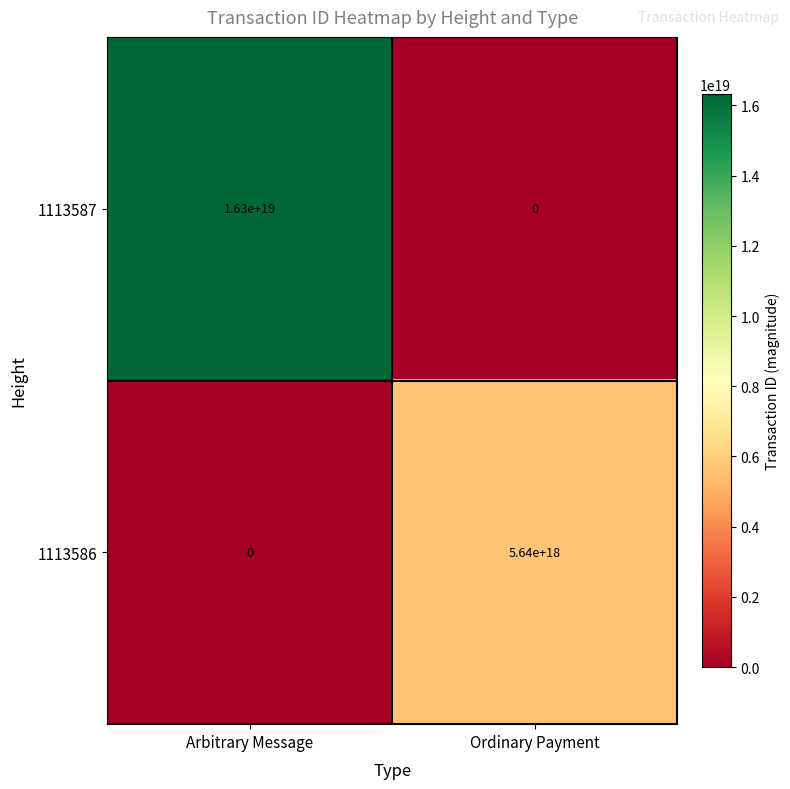

Which series changed the most between Arbitrary Message and Ordinary Payment?

1113587